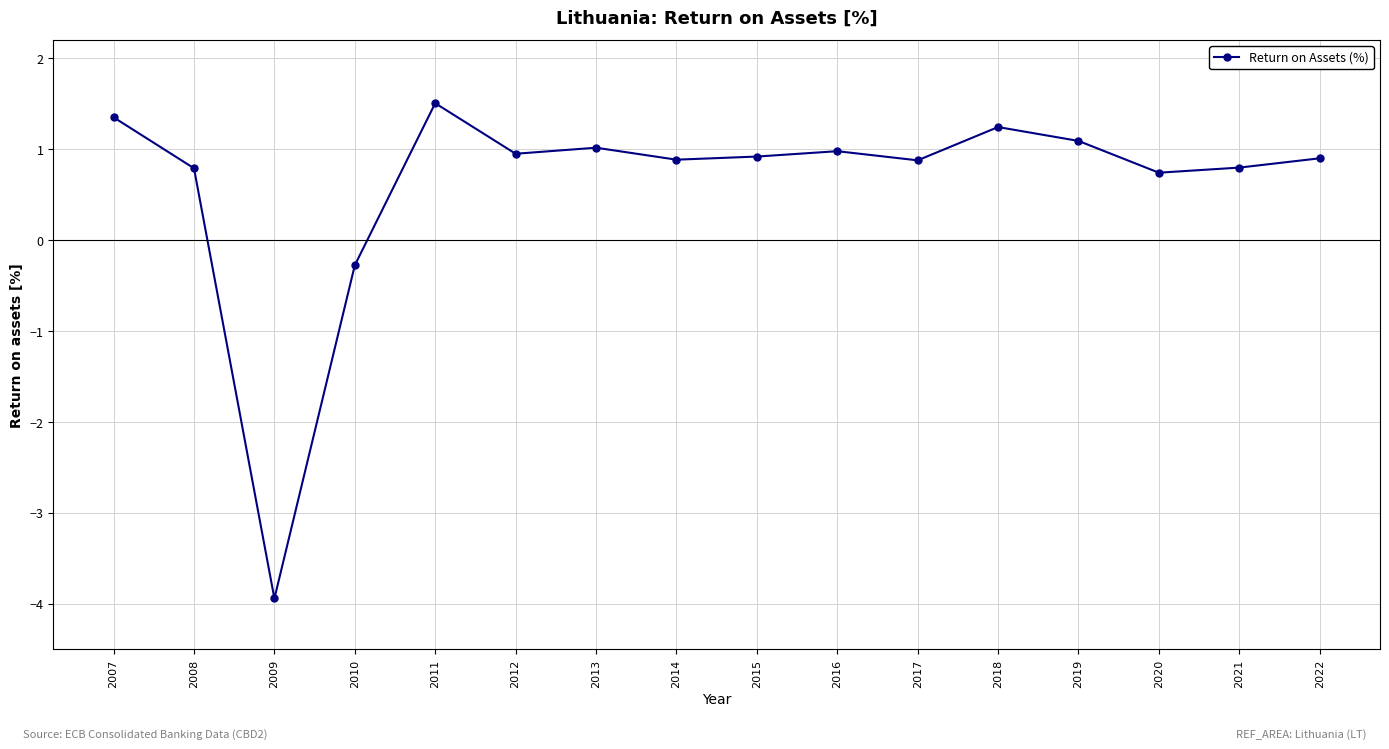

What is the value of the 3rd point from the left?

-3.9